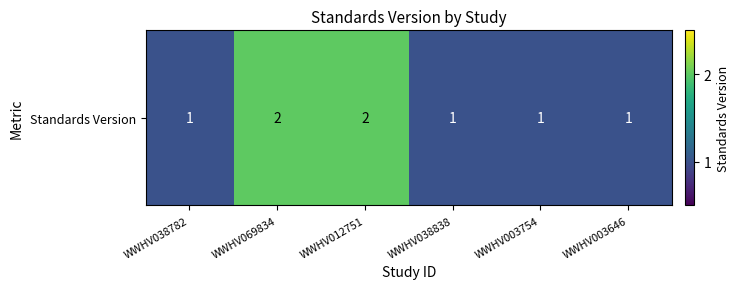

What is the greatest value displayed?

2